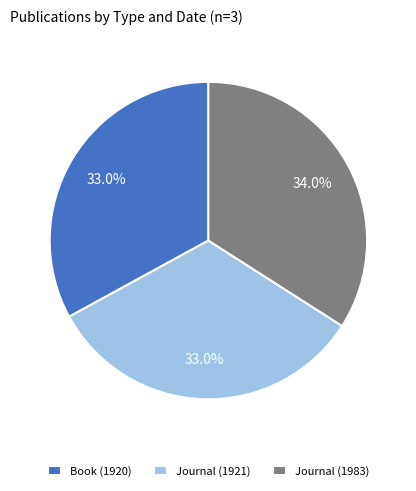

How many slices are in this pie chart?

3